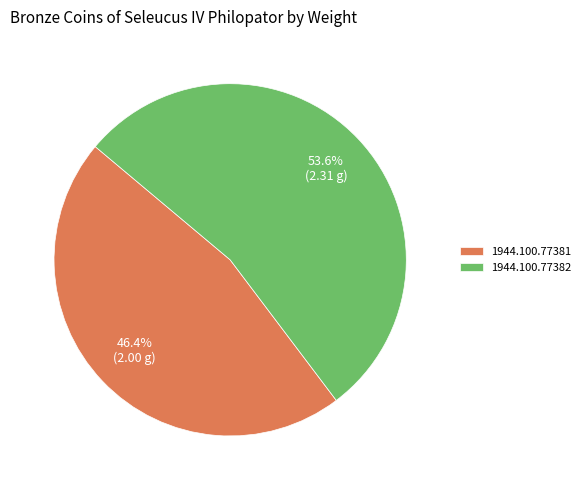

Between 1944.100.77381 and 1944.100.77382, which is larger?

1944.100.77382